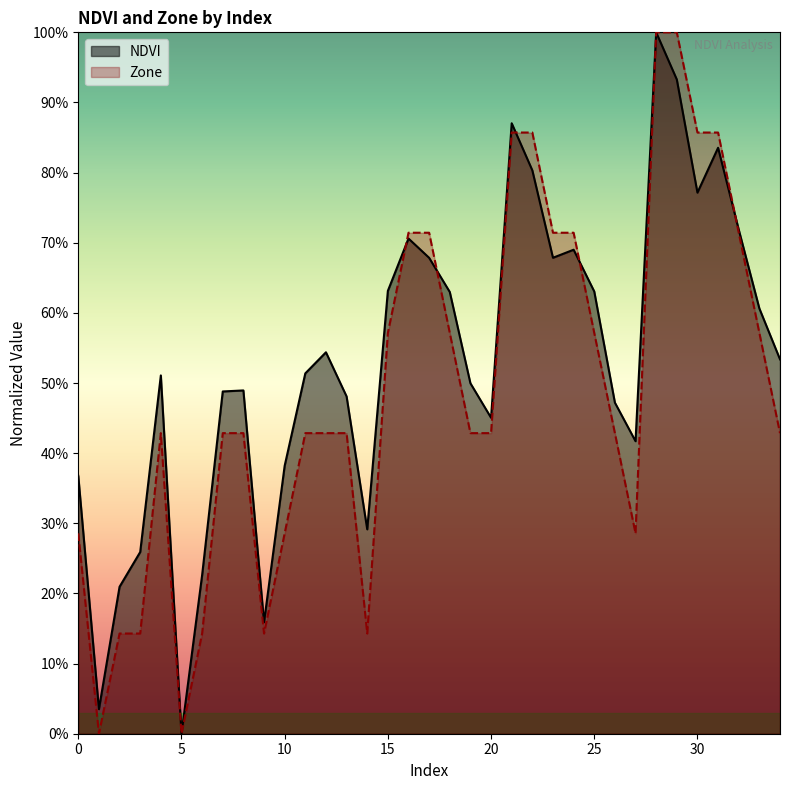

How many interior local valleys does the NDVI series have?

8